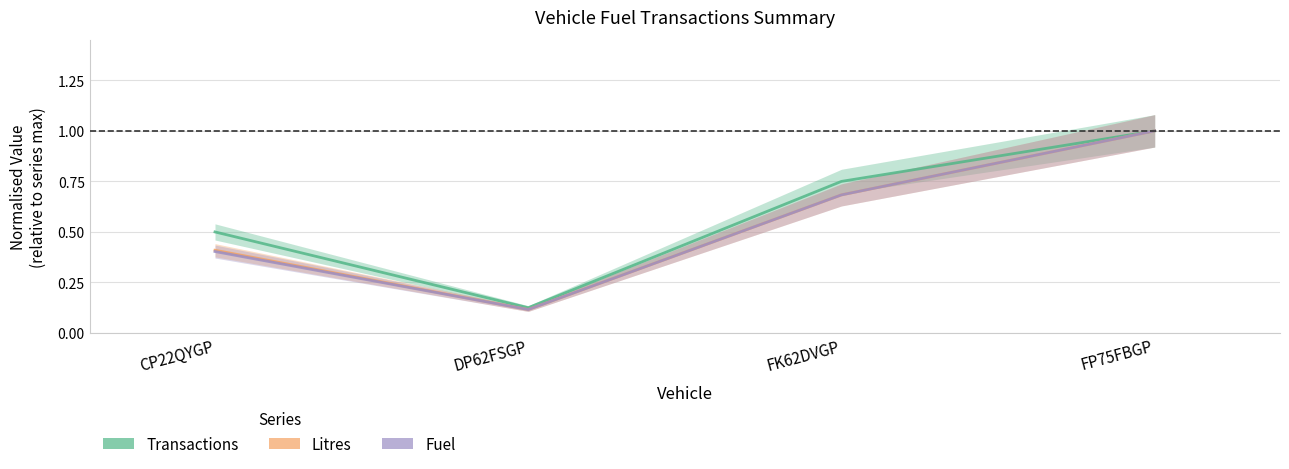

How many Transactions values are between 0 and 1?

4